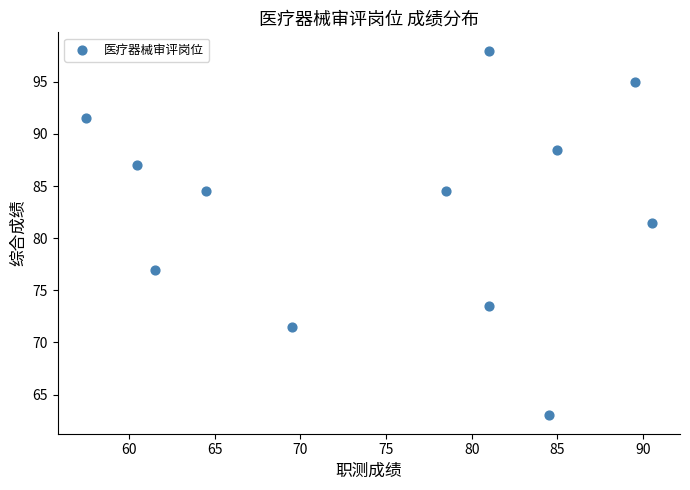

What is the range of X values (max minus min)?

33.0